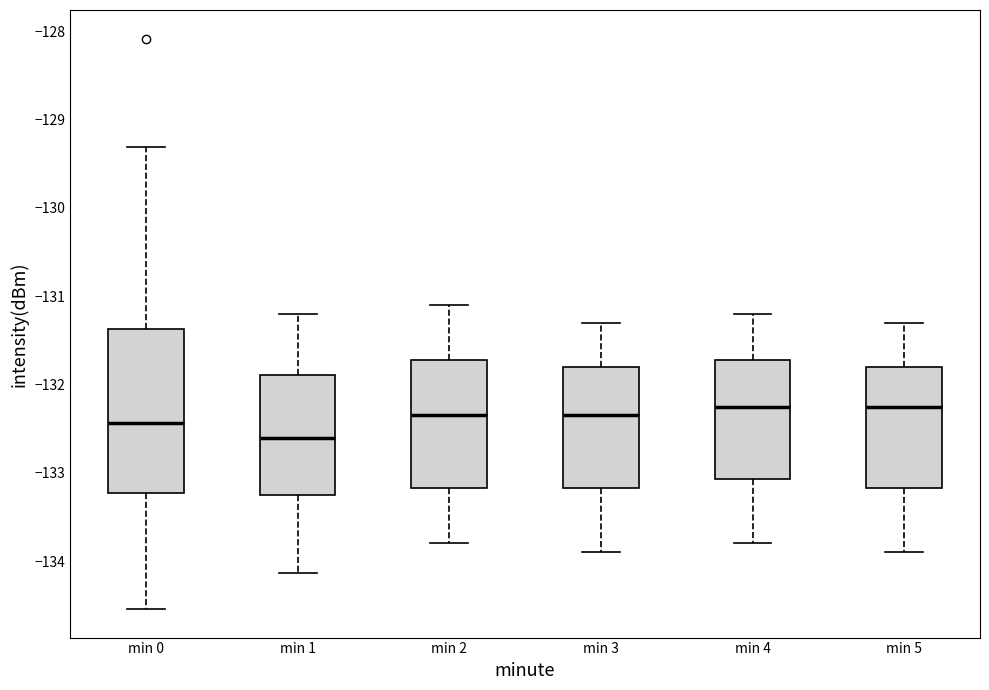

Where does the lower whisker of the box for min 2 end on the y-axis? The values are not printed on the chart, so give them approximately, as read against the axis.

-133.8